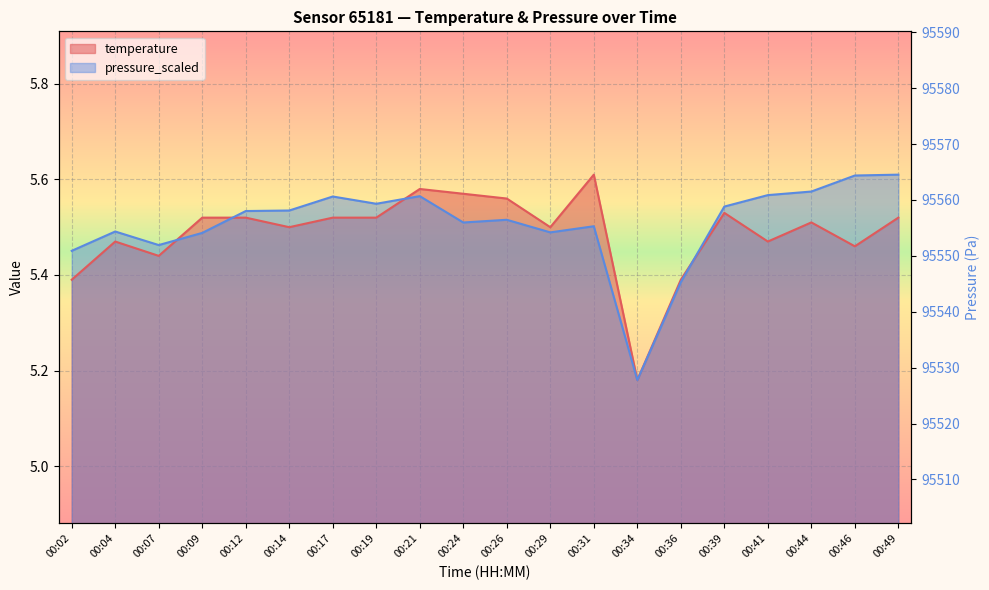

In temperature, how many points are higher than both neighbors (excluding endpoints)?

5